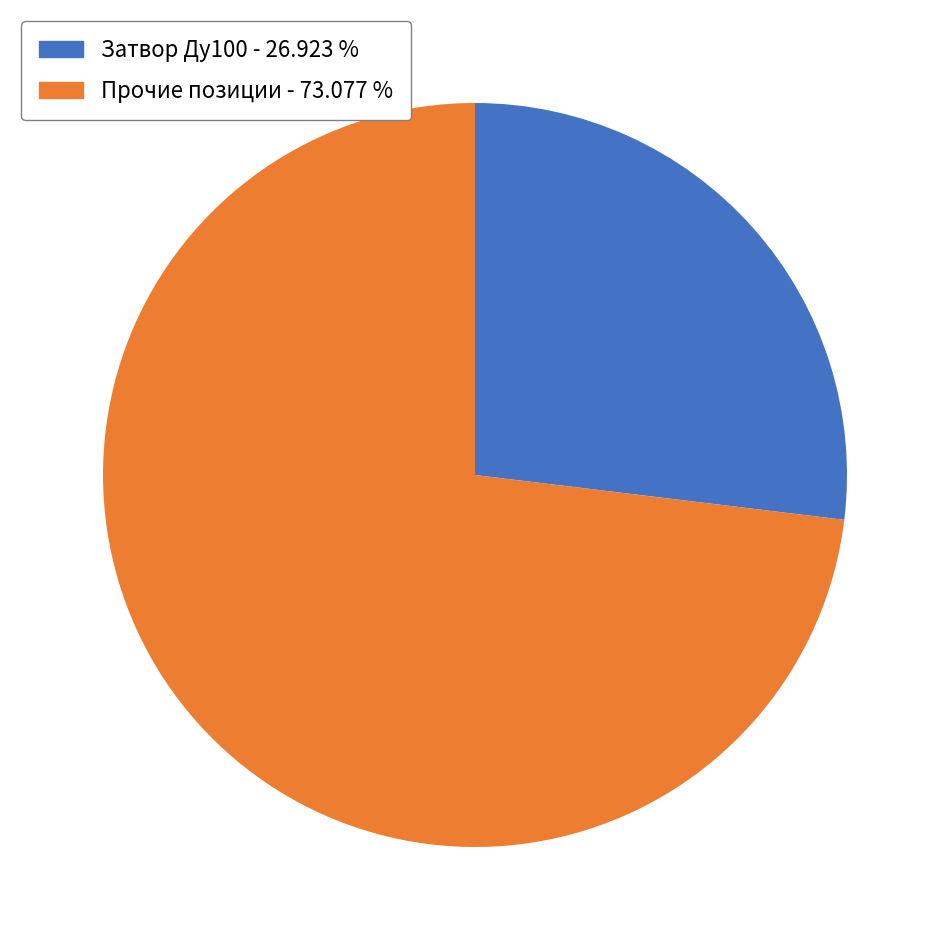

Does any single category account for the majority?

Yes